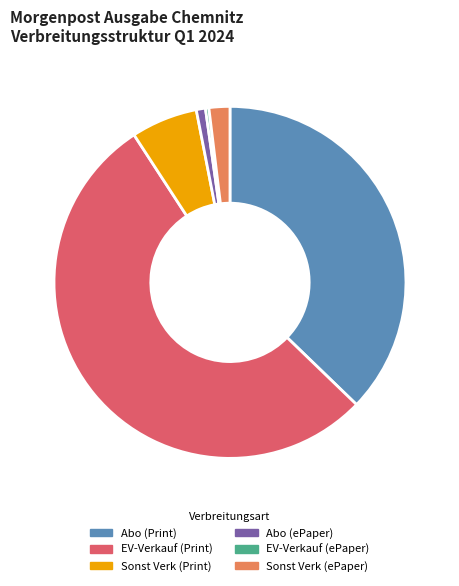

How many slices are in this pie chart?

6